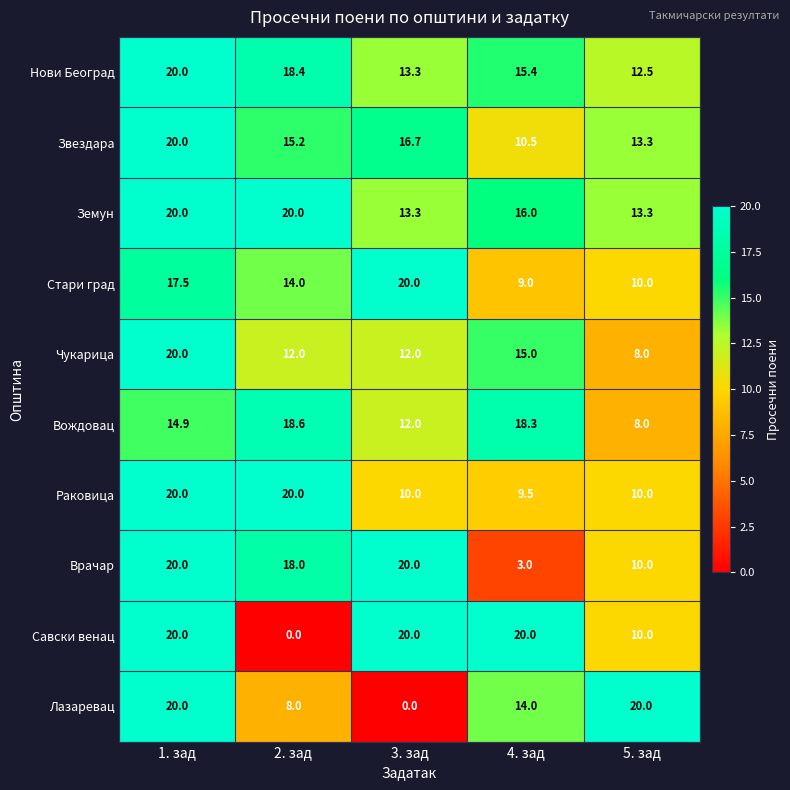

Which series has the largest total across all categories?

Земун